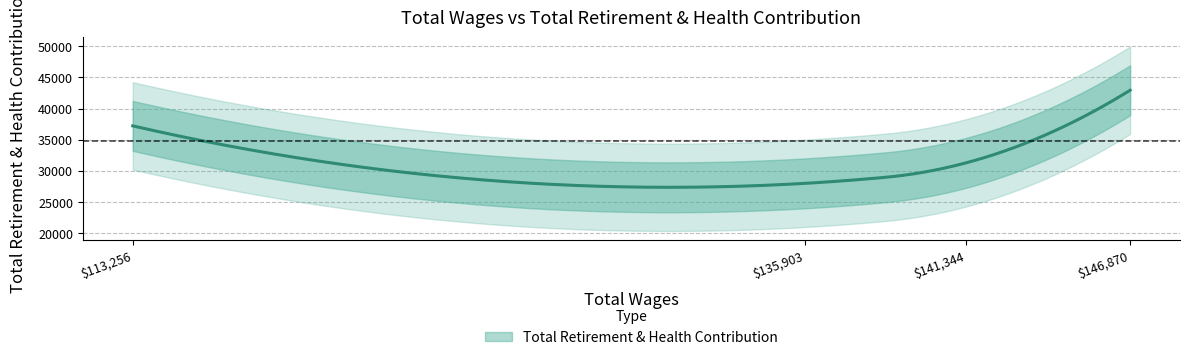

What is the label of the 3rd point from the right?

135903.0